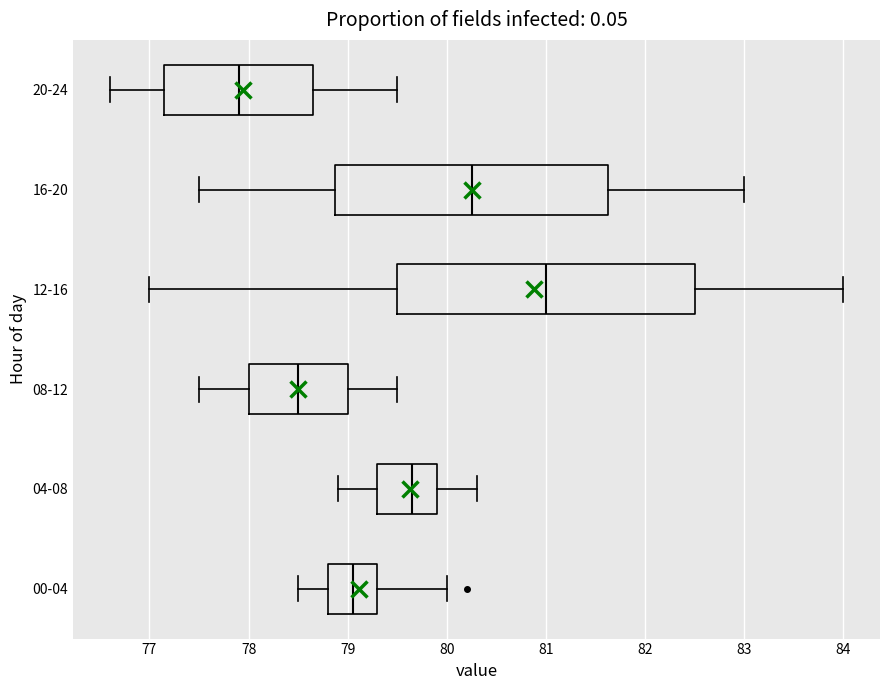

Which box has the furthest to the left median line?

20-24